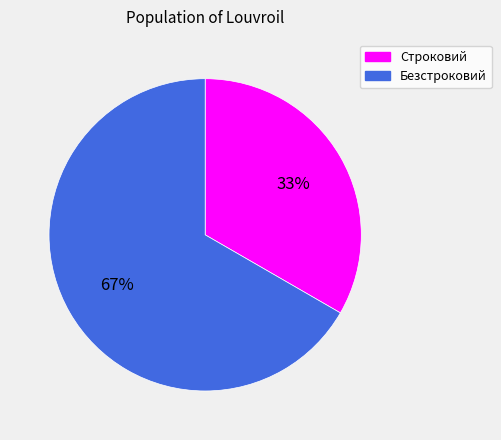

To the nearest percent, what is the combined percentage of Строковий and Безстроковий?

100%